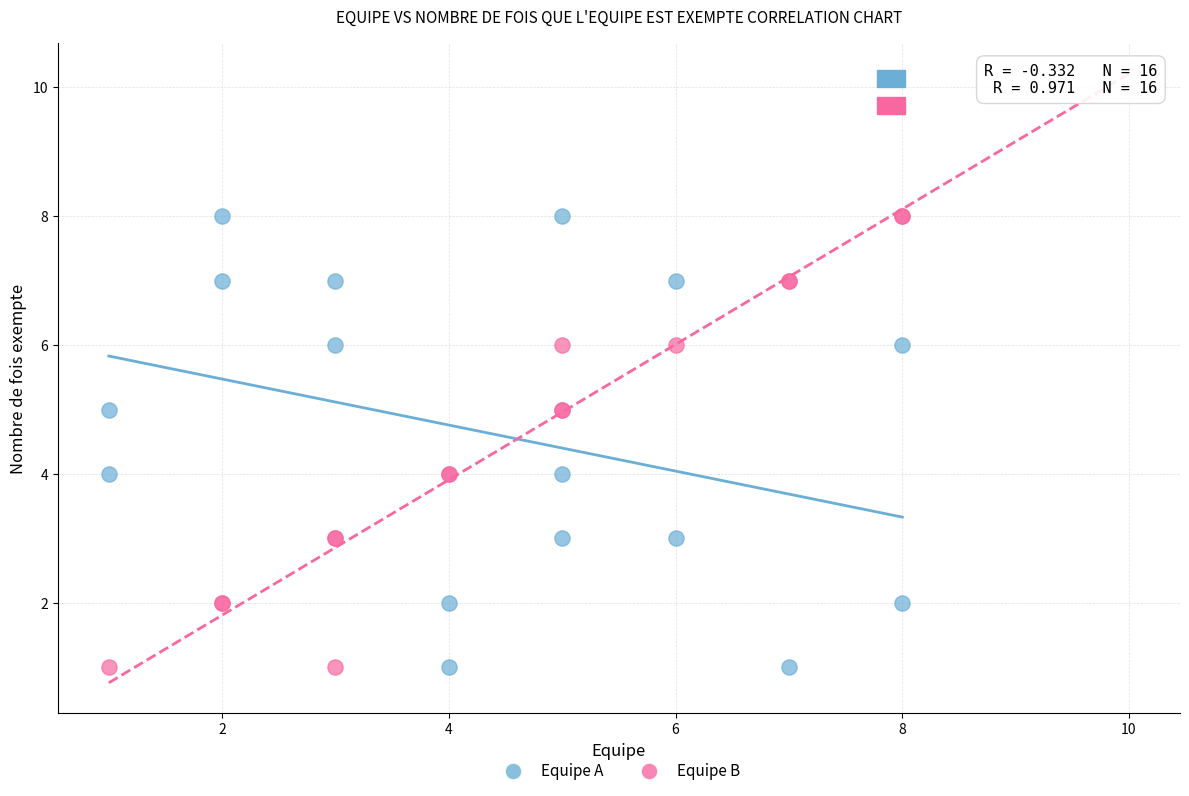

What are all the series names shown in the legend?

Equipe A, Equipe B